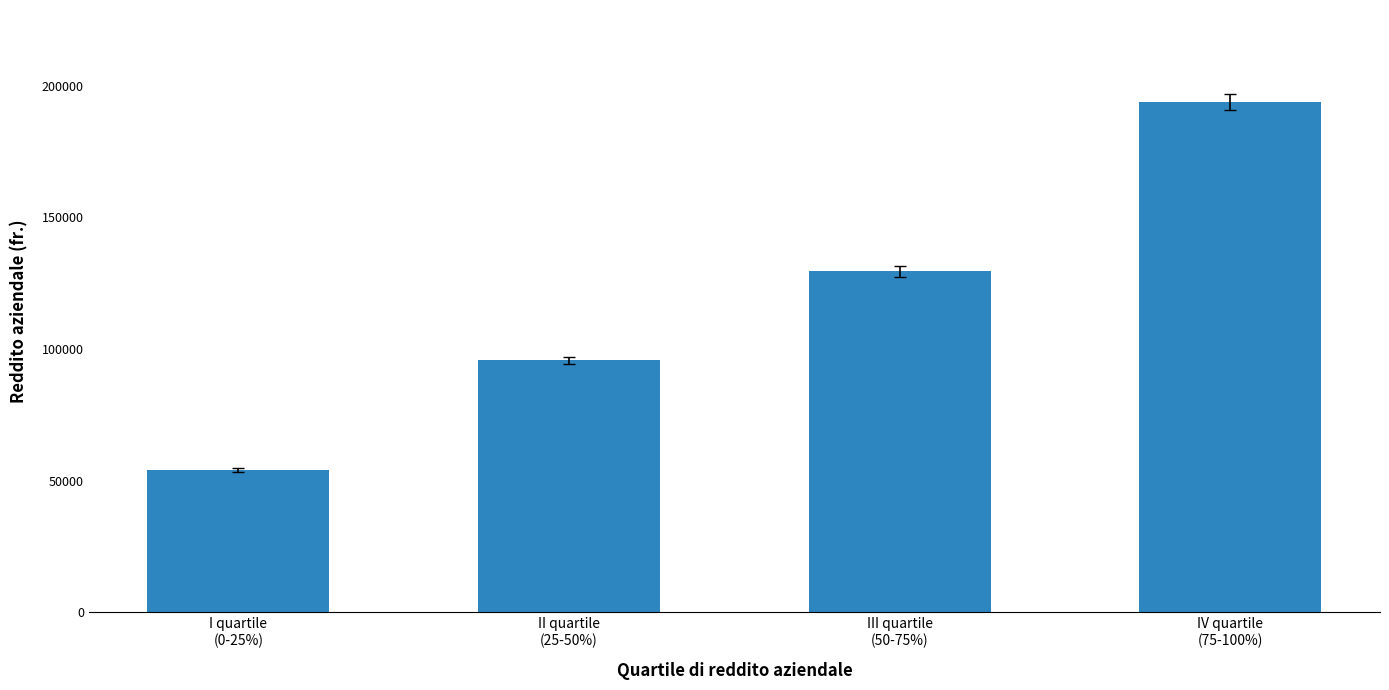

What is the sum of all values?

472836